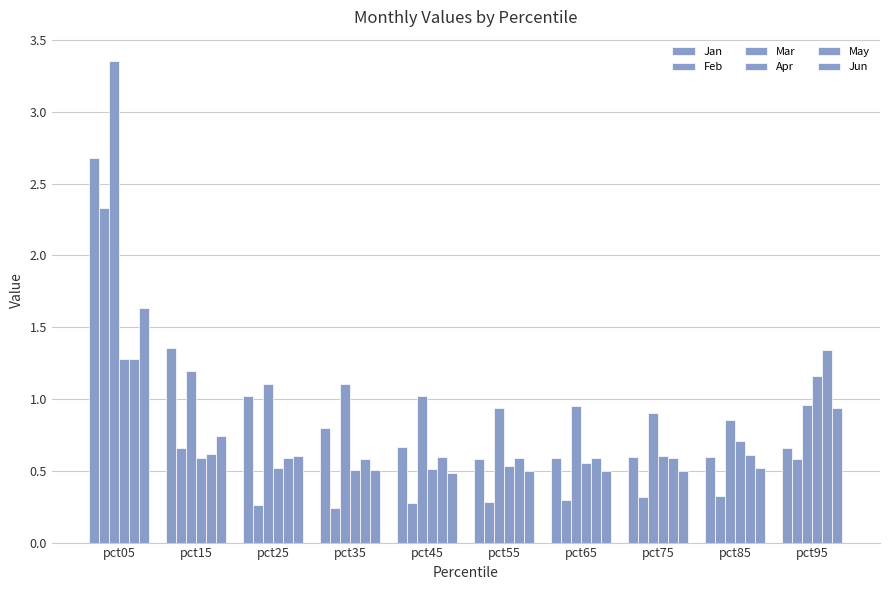

What is the smallest value displayed?

0.2